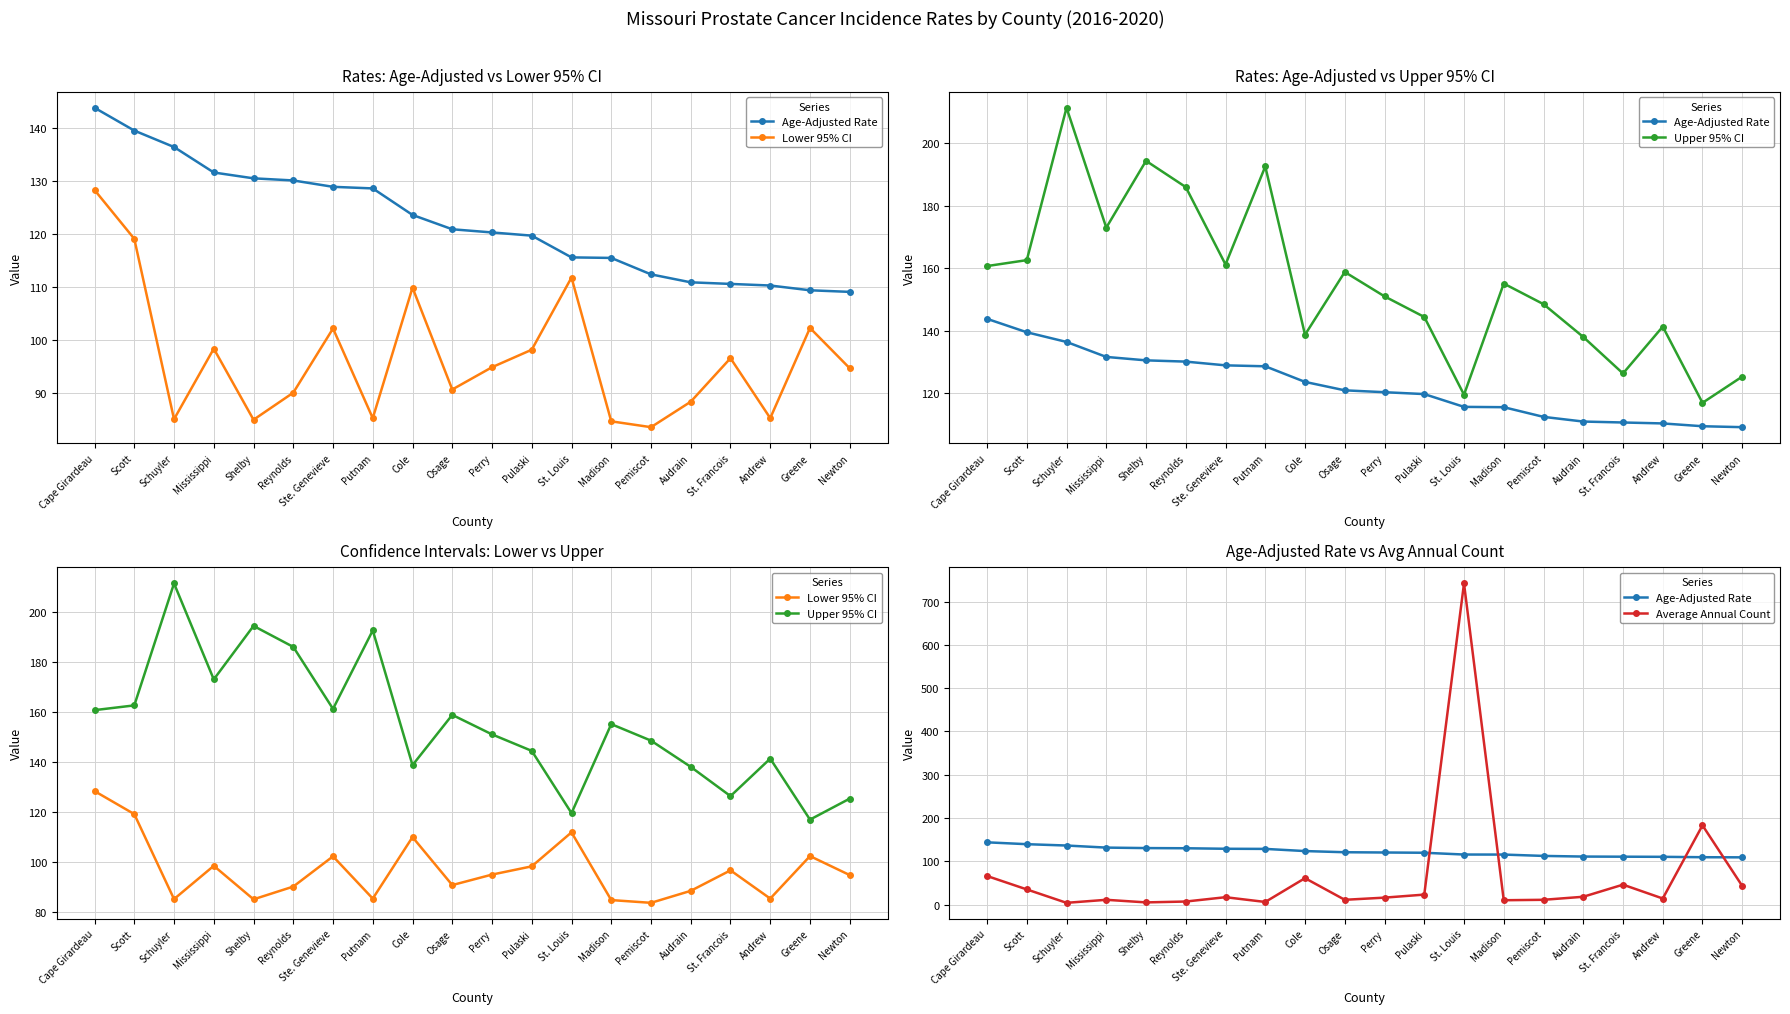

Which series has the largest total across all categories?

Upper 95% CI